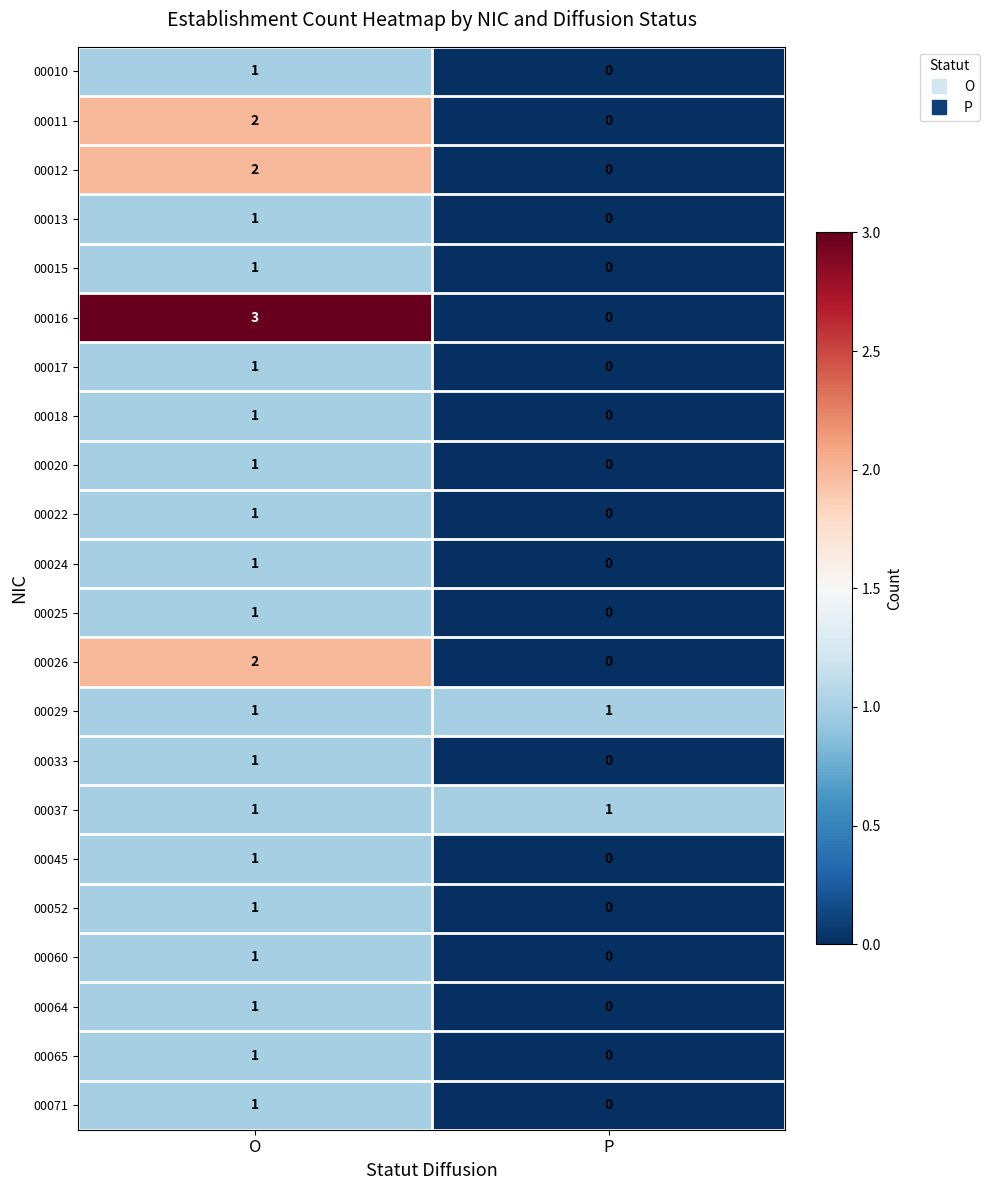

What is the total value across all series at O?

27